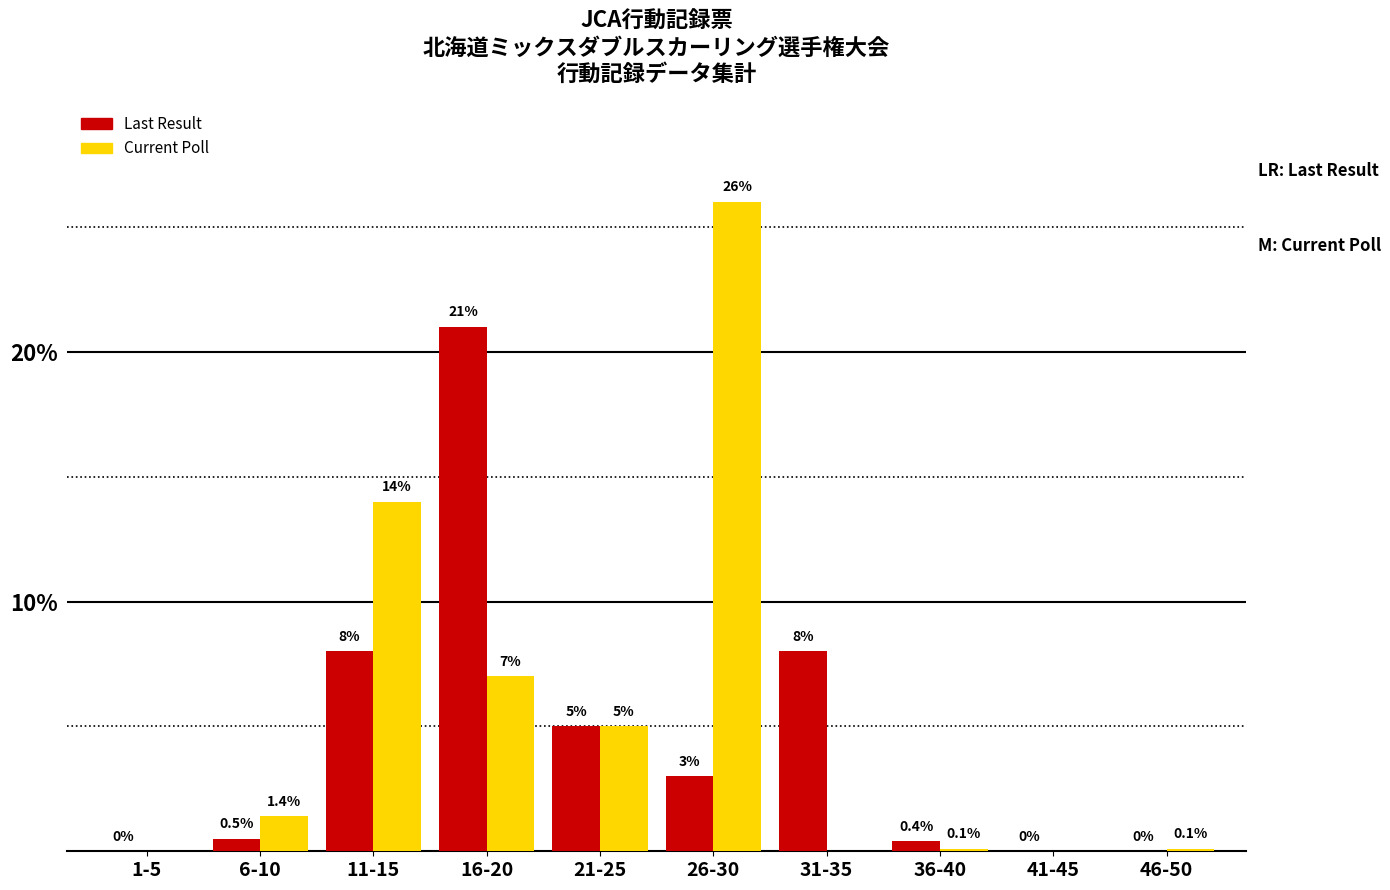

Are the bars grouped side by side (vs. stacked)?

Yes